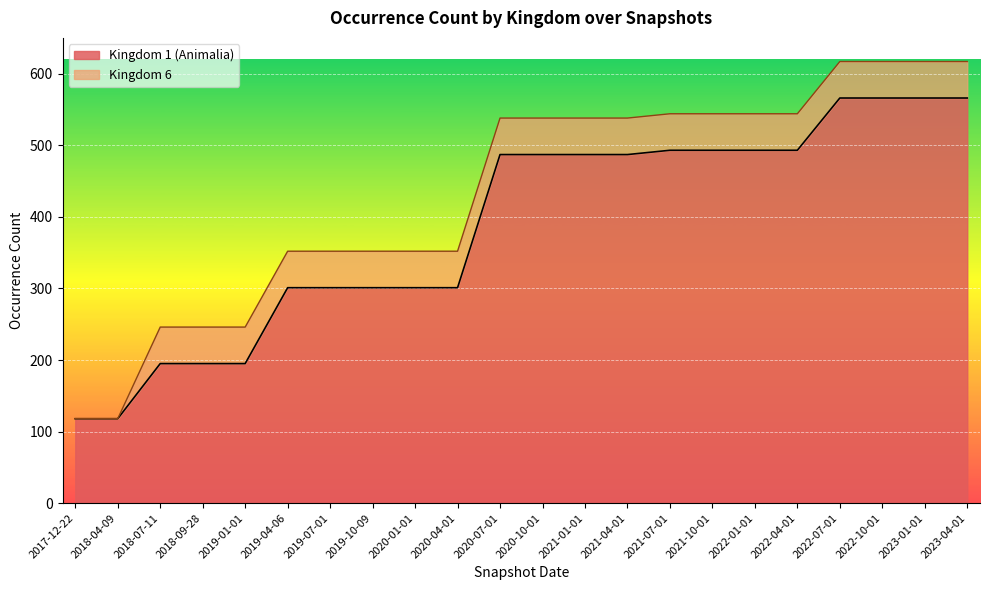

Does the chart display data point markers on the line(s)?

No